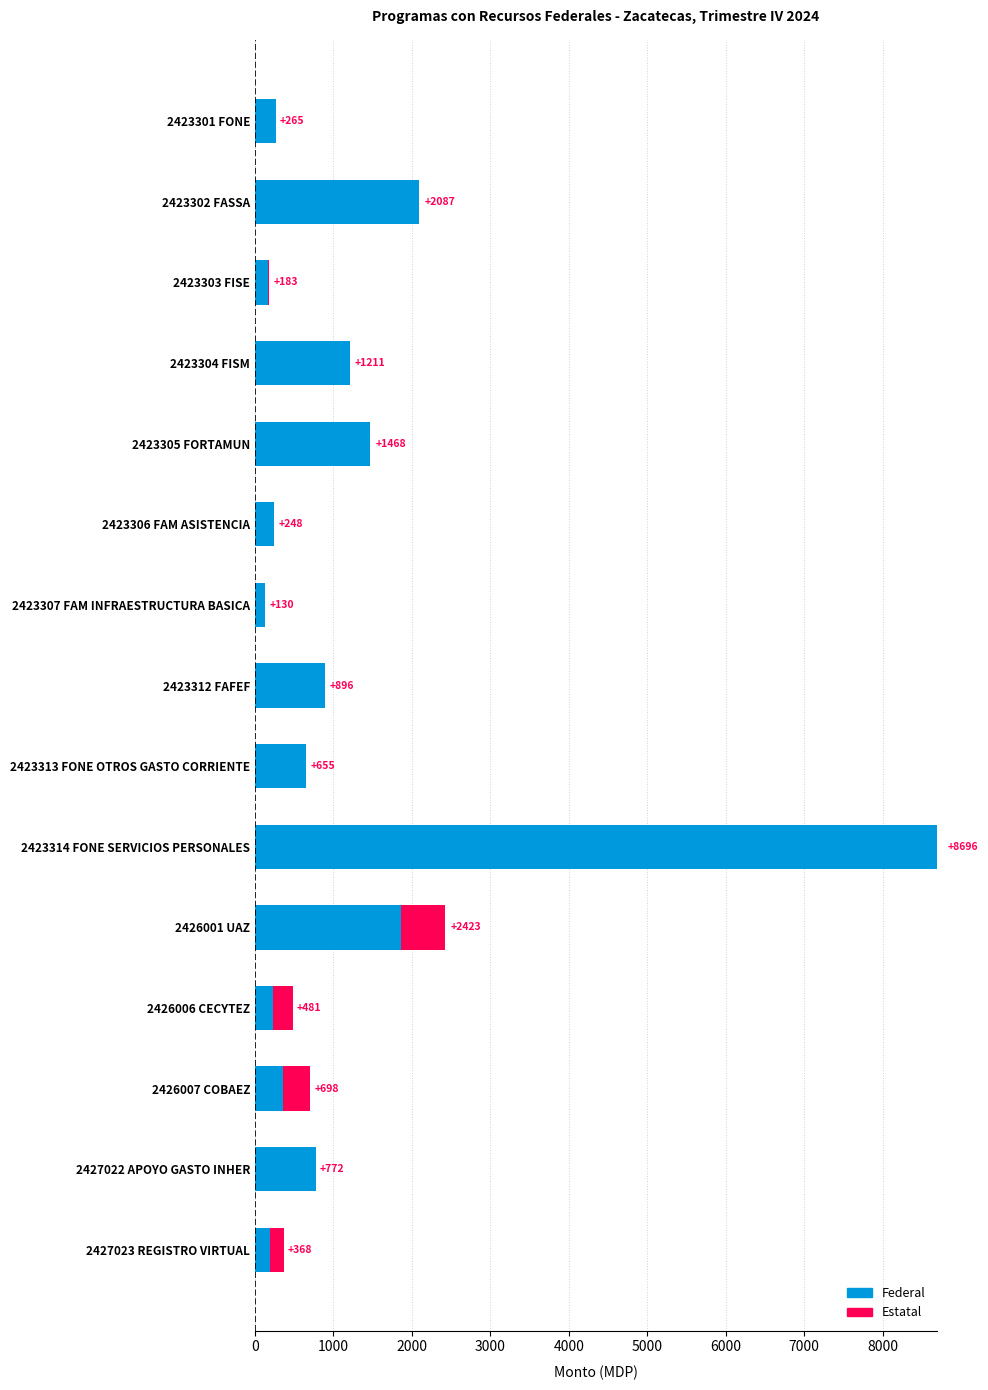

What value does the Federal series have at 2427022 APOYO GASTO INHER?

771.7